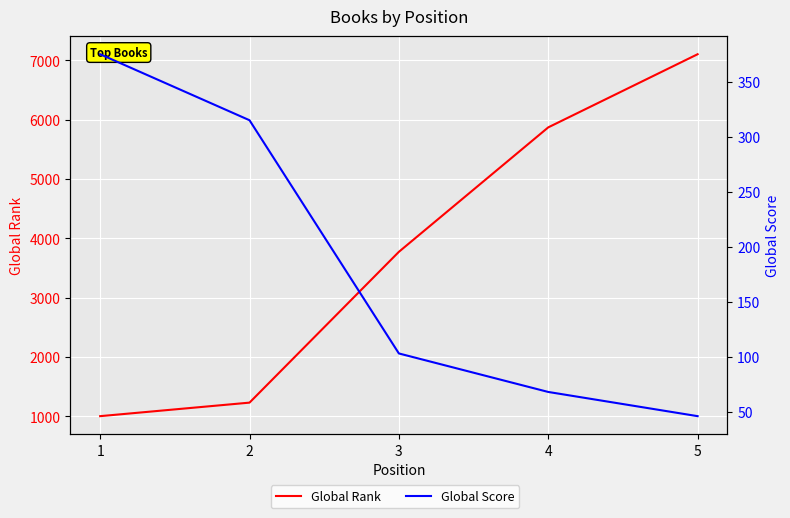

At how many categories does at least one series exceed 2449?

3